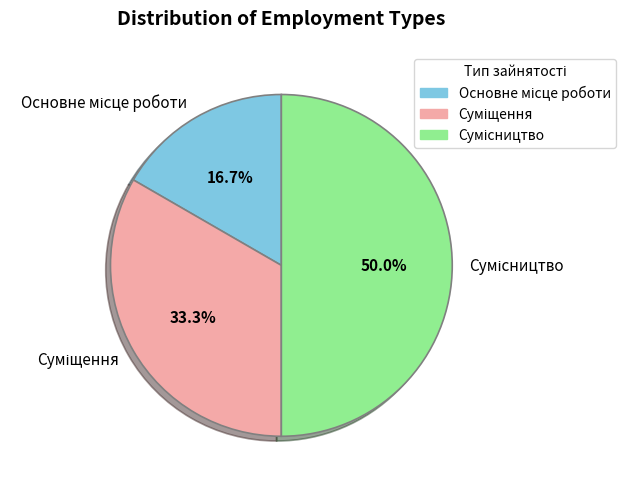

What percentage is NOT represented by Основне місце роботи?

83.3%